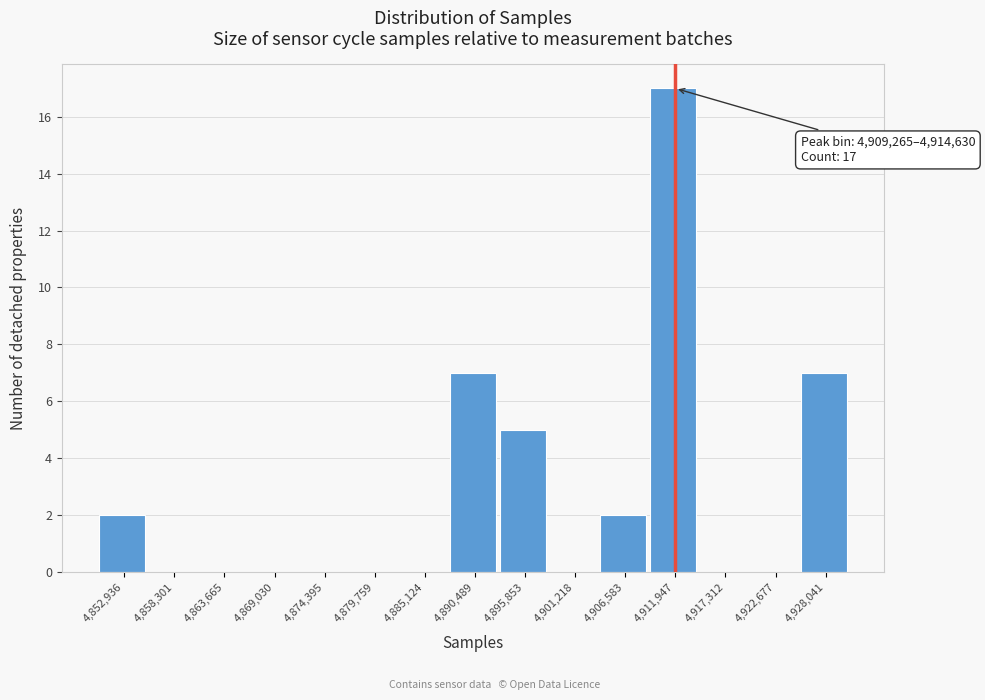

Which range on the x-axis has the tallest bar?

4909000 to 4915000